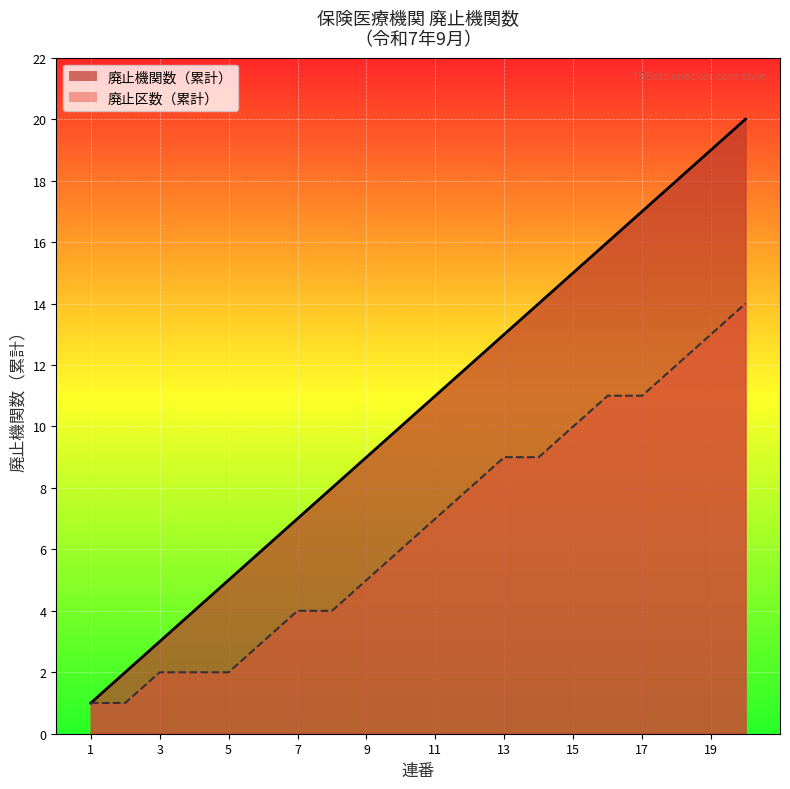

Reading right to left, what are all the values shown in this chart?

20=20	19=19	18=18	17=17	16=16	15=15	14=14	13=13	12=12	11=11	10=10	9=9	8=8	7=7	6=6	5=5	4=4	3=3	2=2	1=1